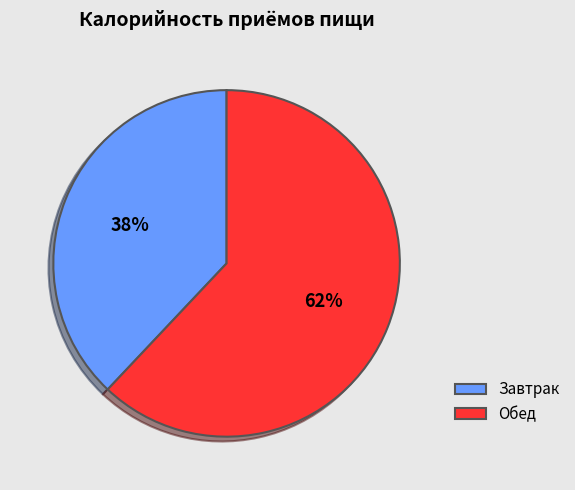

What percentage is the Обед slice, to the nearest percent?

62%